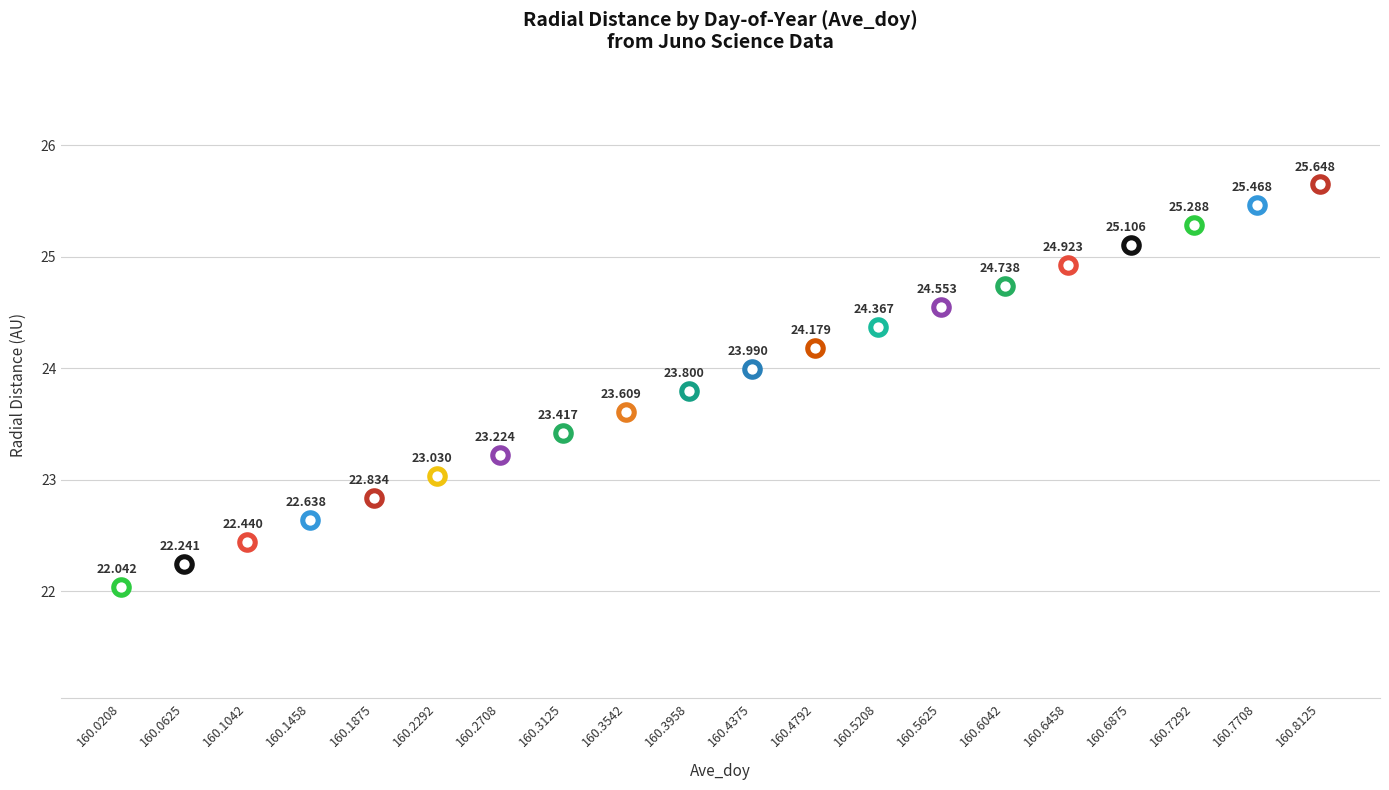

What is the change in value from 160.1042 to 160.4792?

+1.7